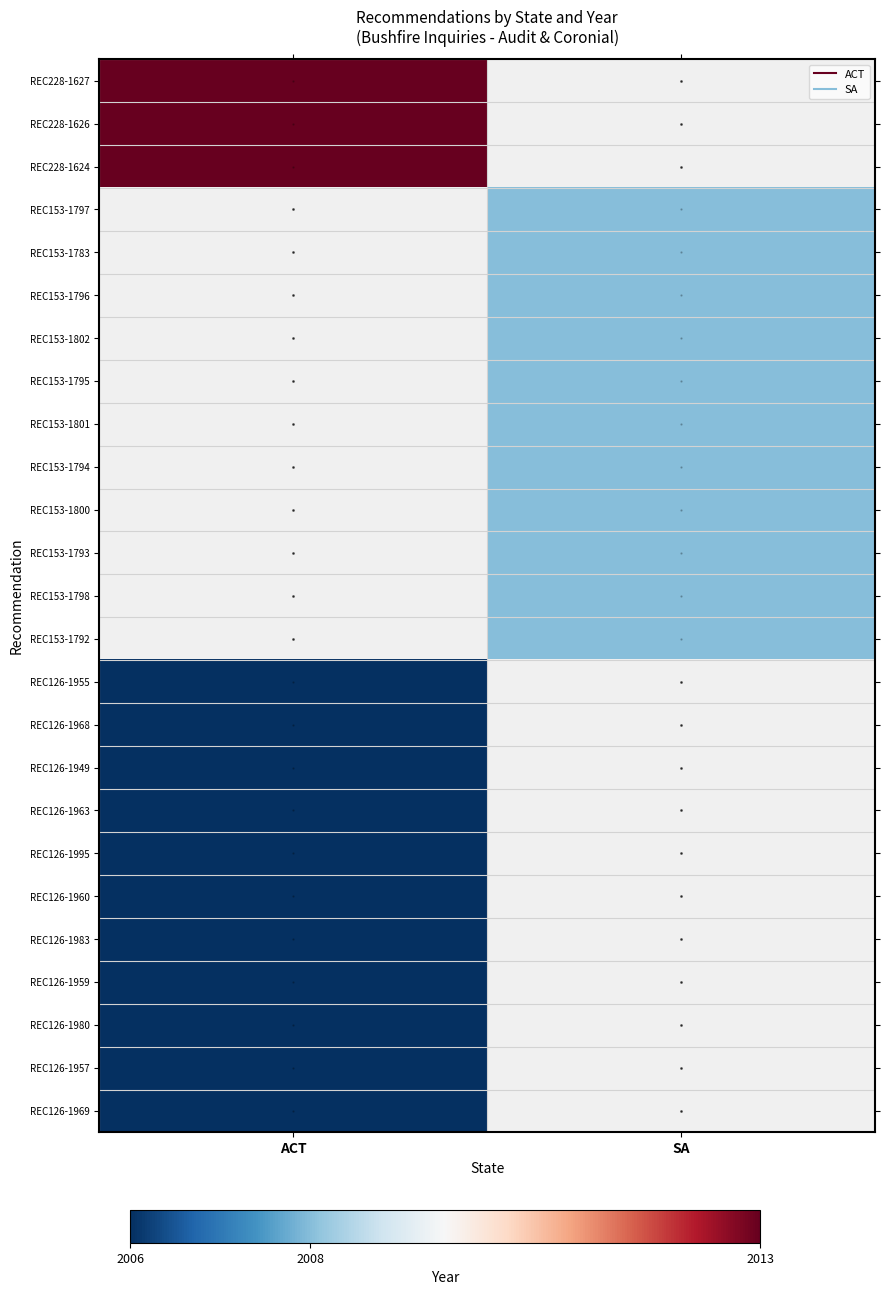

What is the minimum value for REC228-1626?

2013.0